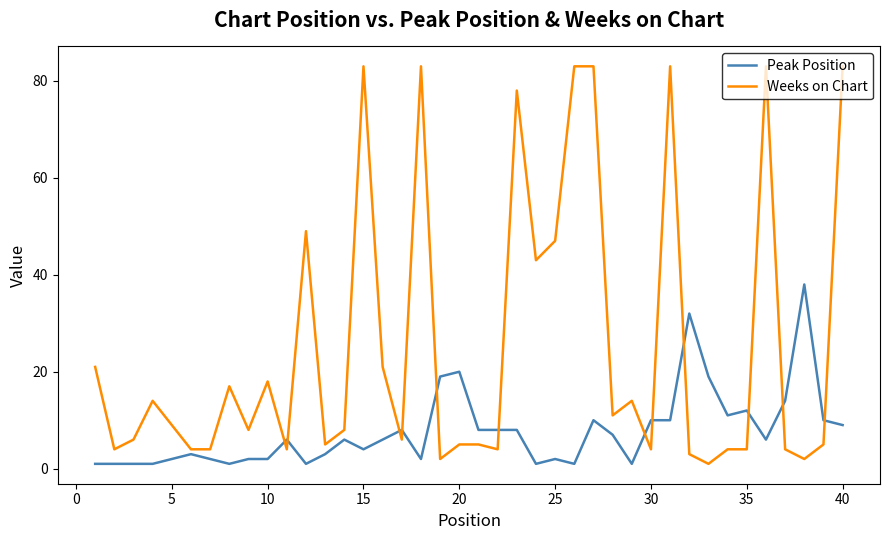

Which series has the largest range (max minus min)?

Weeks on Chart